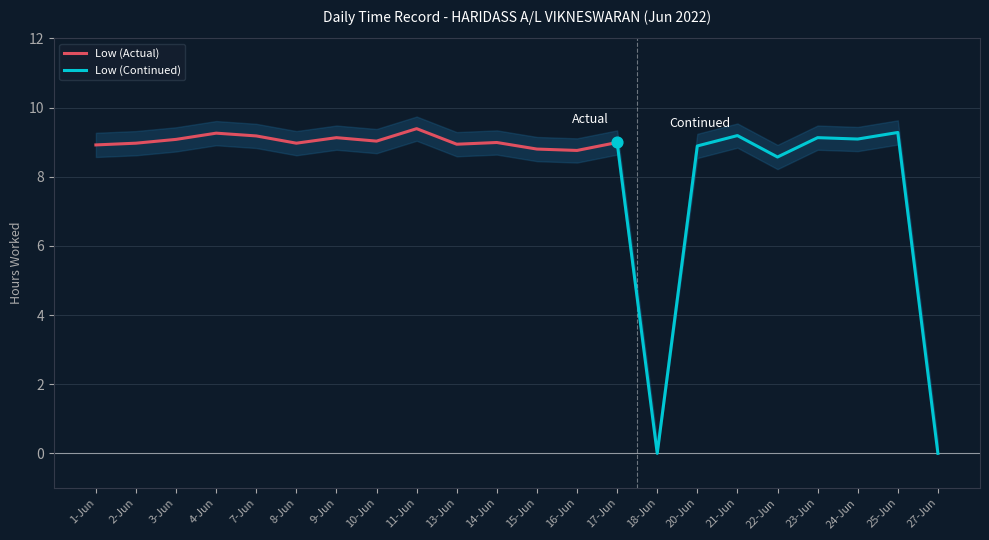

What is the change in value from 21-Jun to 24-Jun?

-0.1